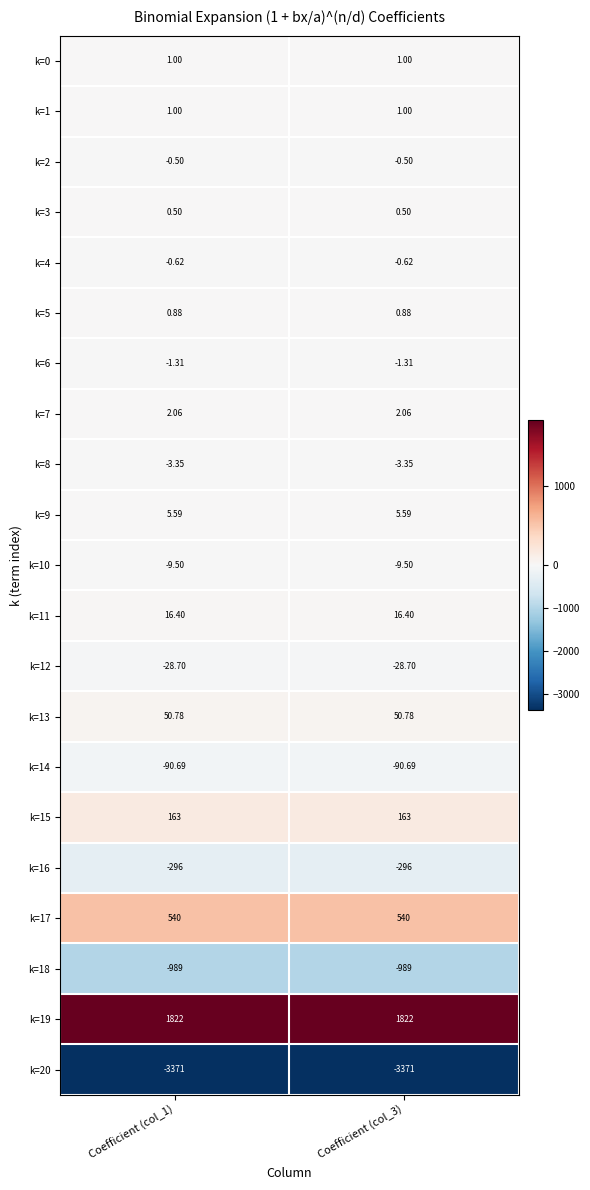

Reading left to right, transcribe all the data shown in this chart.

k=0: Coefficient (col_1)=1.0	Coefficient (col_3)=1.0
k=1: Coefficient (col_1)=1.0	Coefficient (col_3)=1.0
k=2: Coefficient (col_1)=-0.5	Coefficient (col_3)=-0.5
k=3: Coefficient (col_1)=0.5	Coefficient (col_3)=0.5
k=4: Coefficient (col_1)=-0.6	Coefficient (col_3)=-0.6
k=5: Coefficient (col_1)=0.9	Coefficient (col_3)=0.9
k=6: Coefficient (col_1)=-1.3	Coefficient (col_3)=-1.3
k=7: Coefficient (col_1)=2.1	Coefficient (col_3)=2.1
k=8: Coefficient (col_1)=-3.4	Coefficient (col_3)=-3.4
k=9: Coefficient (col_1)=5.6	Coefficient (col_3)=5.6
k=10: Coefficient (col_1)=-9.5	Coefficient (col_3)=-9.5
k=11: Coefficient (col_1)=16.4	Coefficient (col_3)=16.4
k=12: Coefficient (col_1)=-28.7	Coefficient (col_3)=-28.7
k=13: Coefficient (col_1)=50.8	Coefficient (col_3)=50.8
k=14: Coefficient (col_1)=-90.7	Coefficient (col_3)=-90.7
k=15: Coefficient (col_1)=163.0	Coefficient (col_3)=163.0
k=16: Coefficient (col_1)=-296.0	Coefficient (col_3)=-296.0
k=17: Coefficient (col_1)=540.0	Coefficient (col_3)=540.0
k=18: Coefficient (col_1)=-989.0	Coefficient (col_3)=-989.0
k=19: Coefficient (col_1)=1822.0	Coefficient (col_3)=1822.0
k=20: Coefficient (col_1)=-3371.0	Coefficient (col_3)=-3371.0